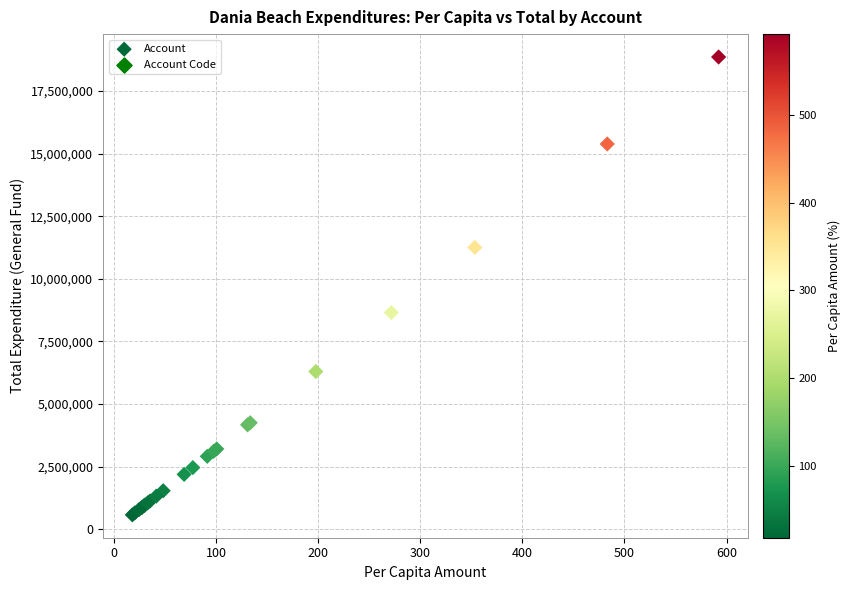

What Y value in the scatter plot is closest to 9714788?

8650884